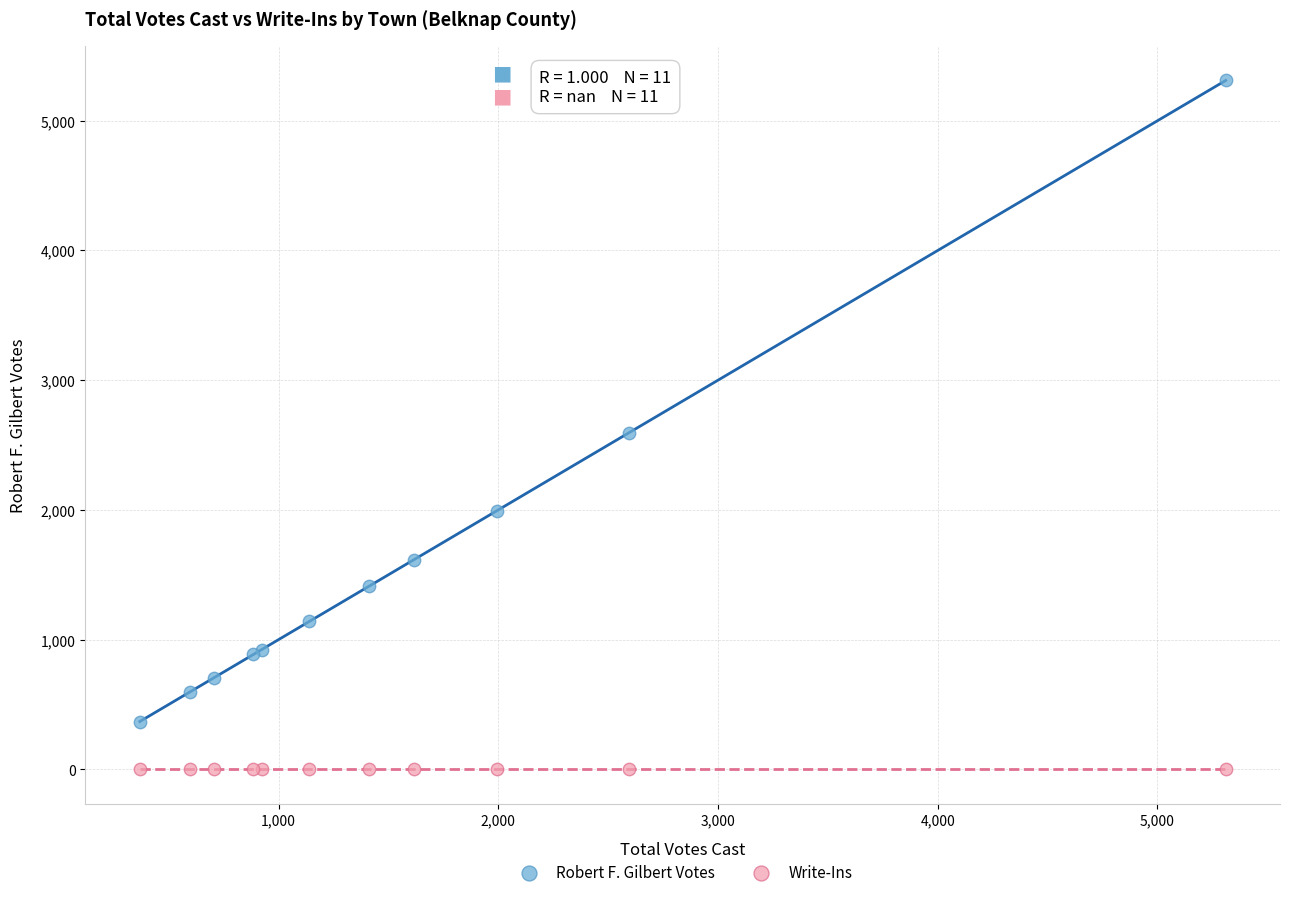

Which series reaches the minimum Y coordinate?

Write-Ins